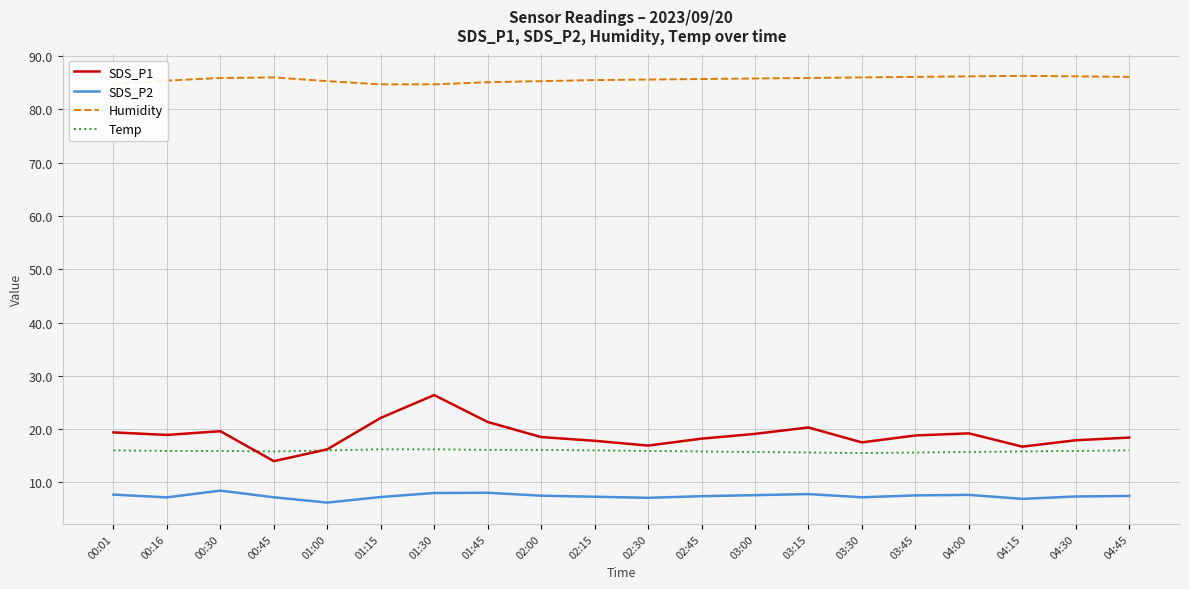

True or false: Temp has a value of 16.2 at 01:15.

True